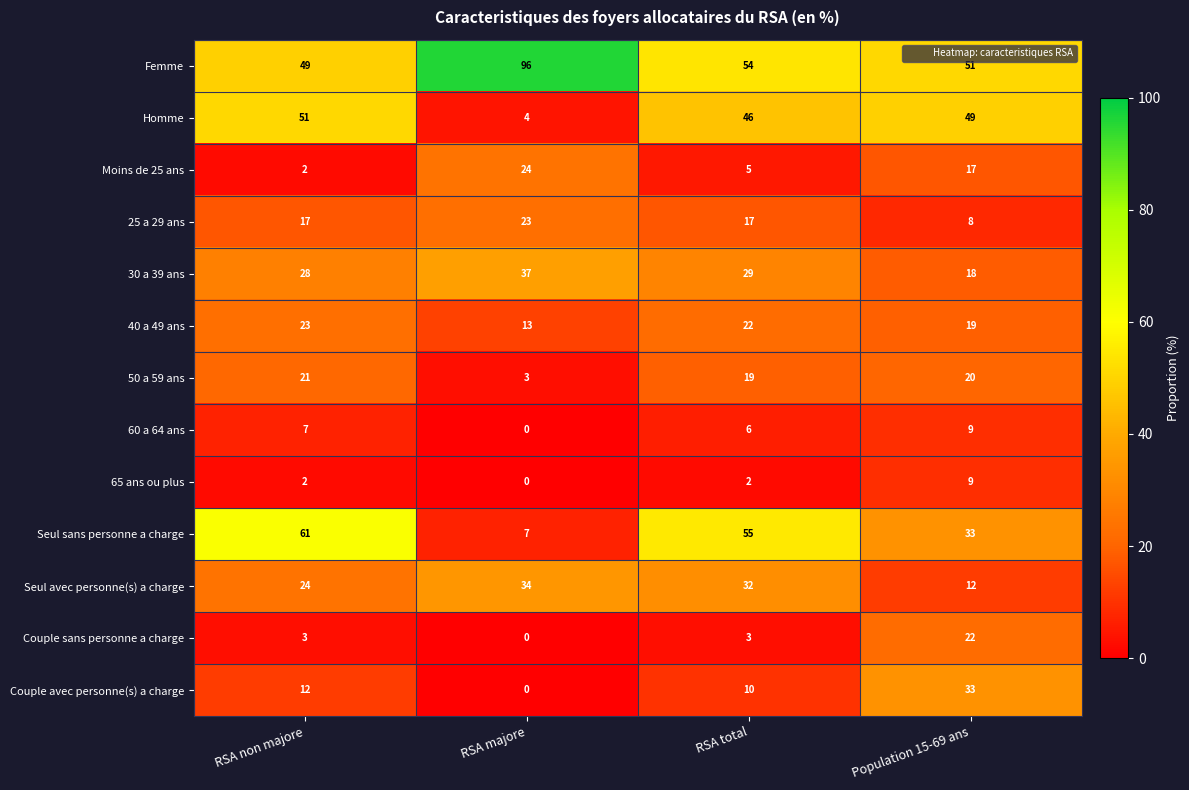

Which series has the widest spread of values?

Seul sans personne a charge